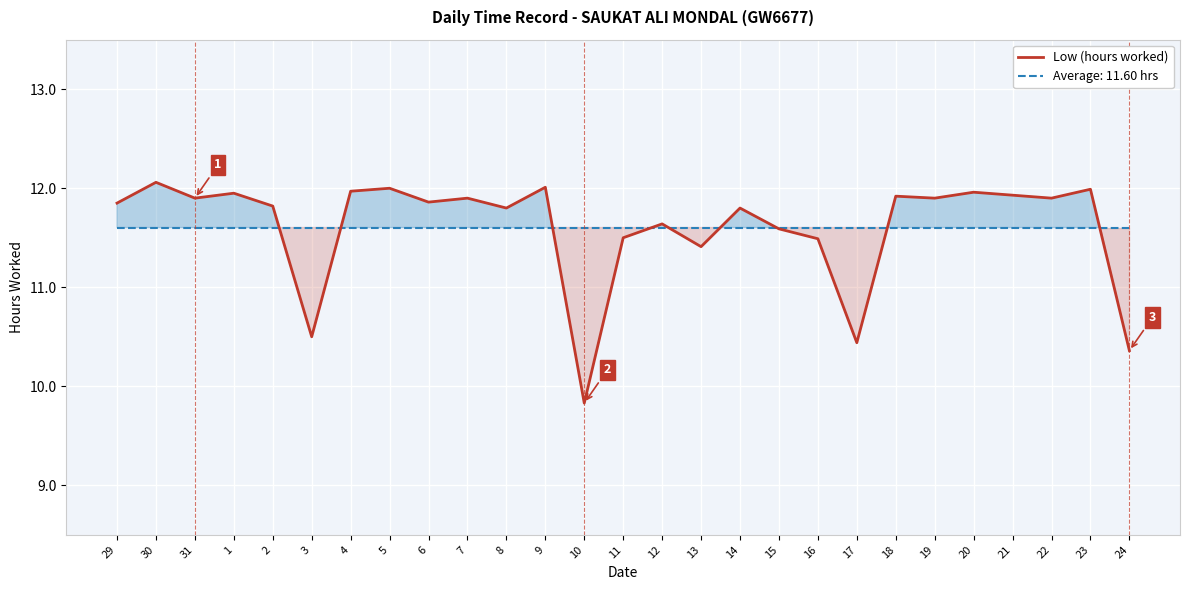

What is the greatest value displayed?

12.1